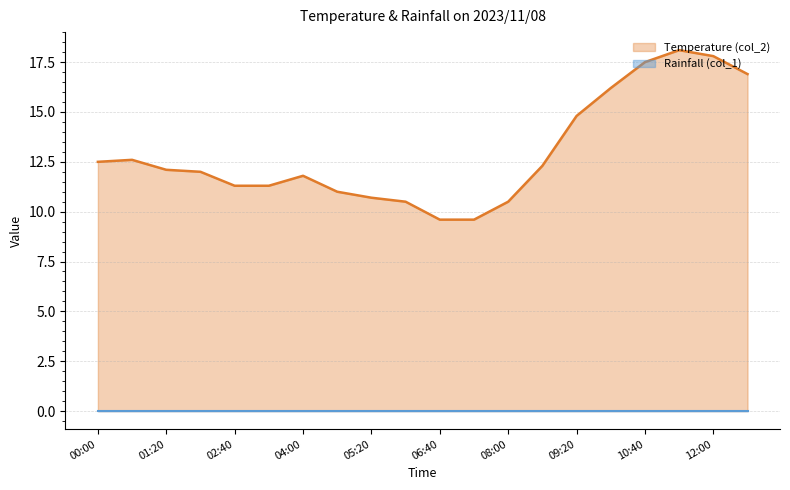

Is it true that the value at 06:00 is 10.5?

True